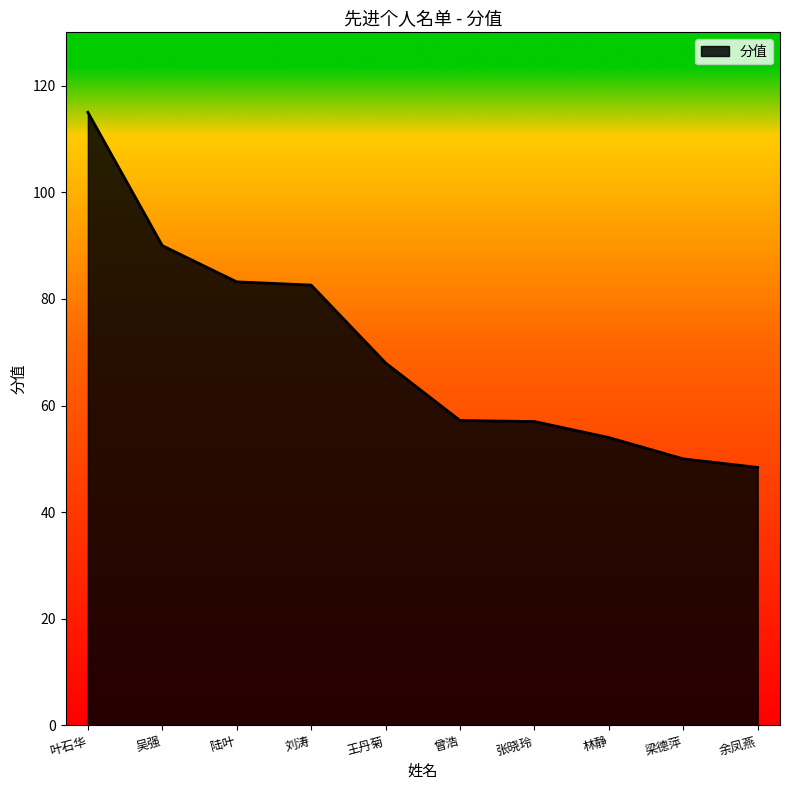

Count the number of categories in the chart.

10